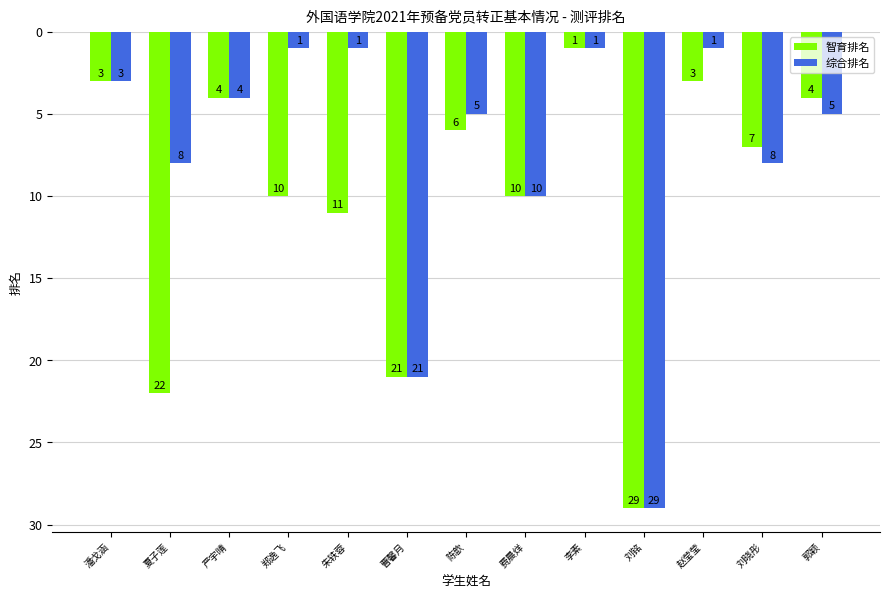

Is the value of 综合排名 at 刘铭 greater than the value of 智育排名 at 陈歆?

Yes